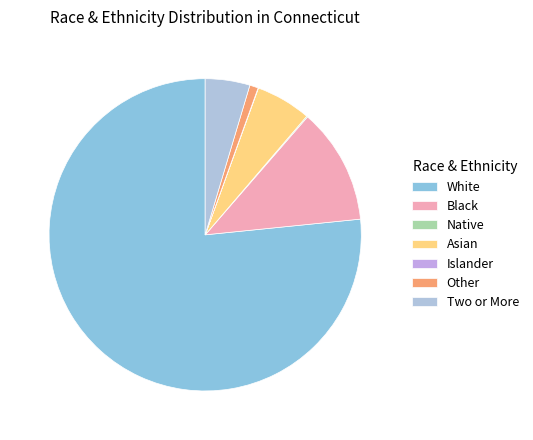

How much of the chart is everything except Asian?

94.3%